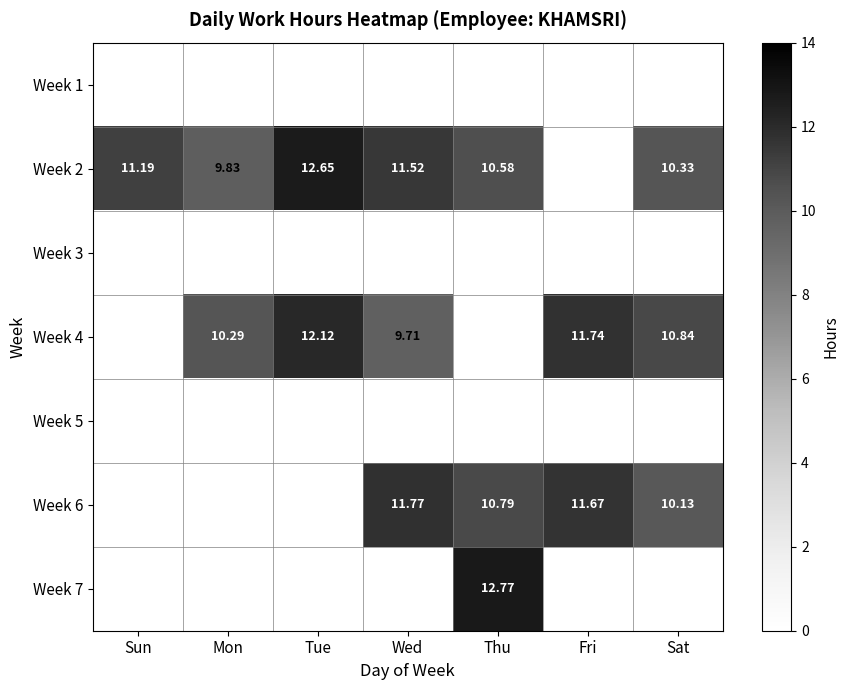

True or false: Week 6 has a value of 10.1 at Sat.

True